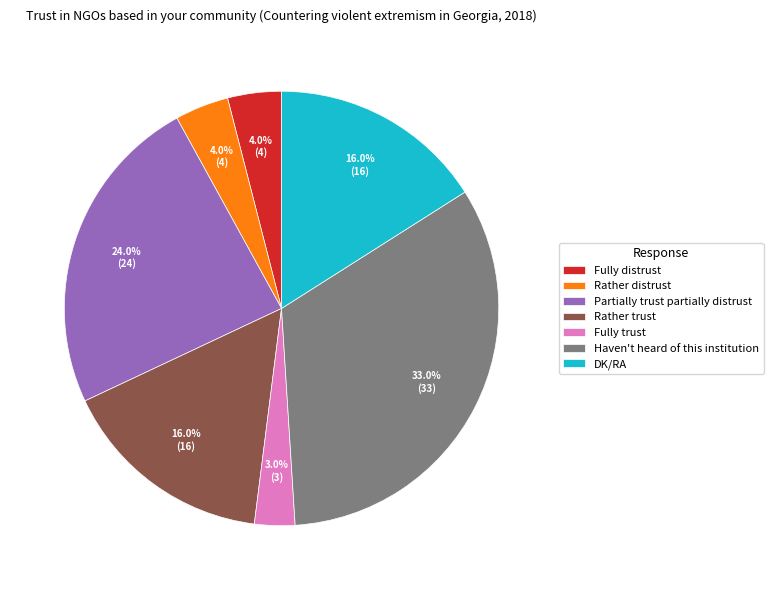

Which slice is the smallest?

Fully trust